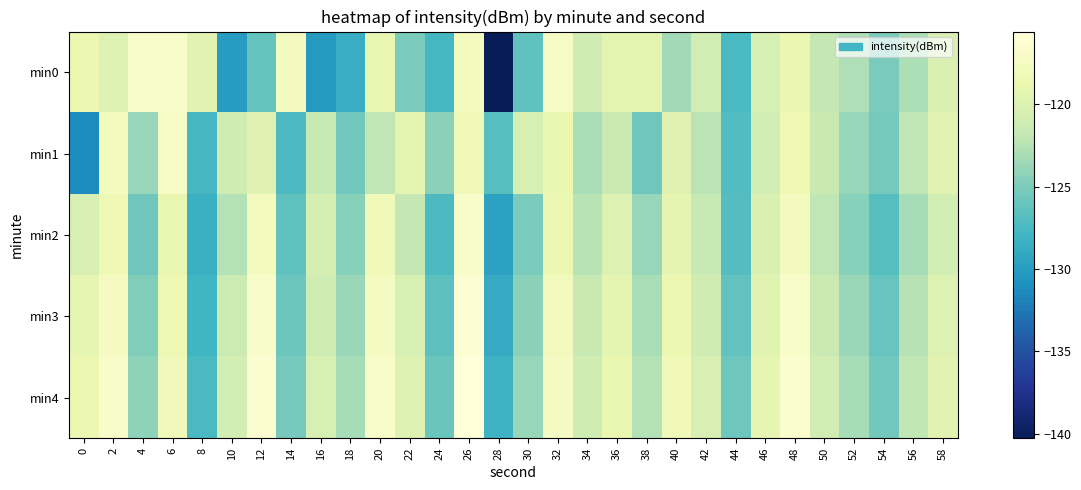

What is the spread (max minus min) of values at 36?

2.5